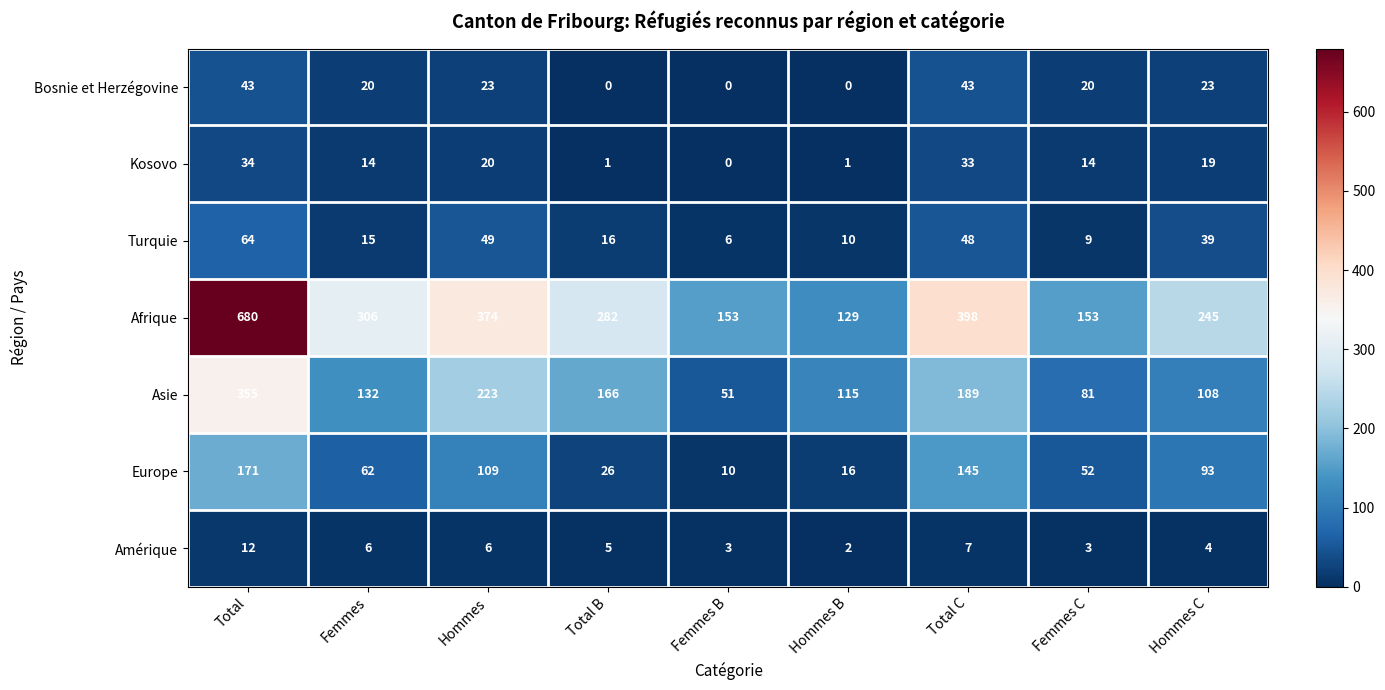

Which series changed the most between Hommes B and Femmes C?

Europe